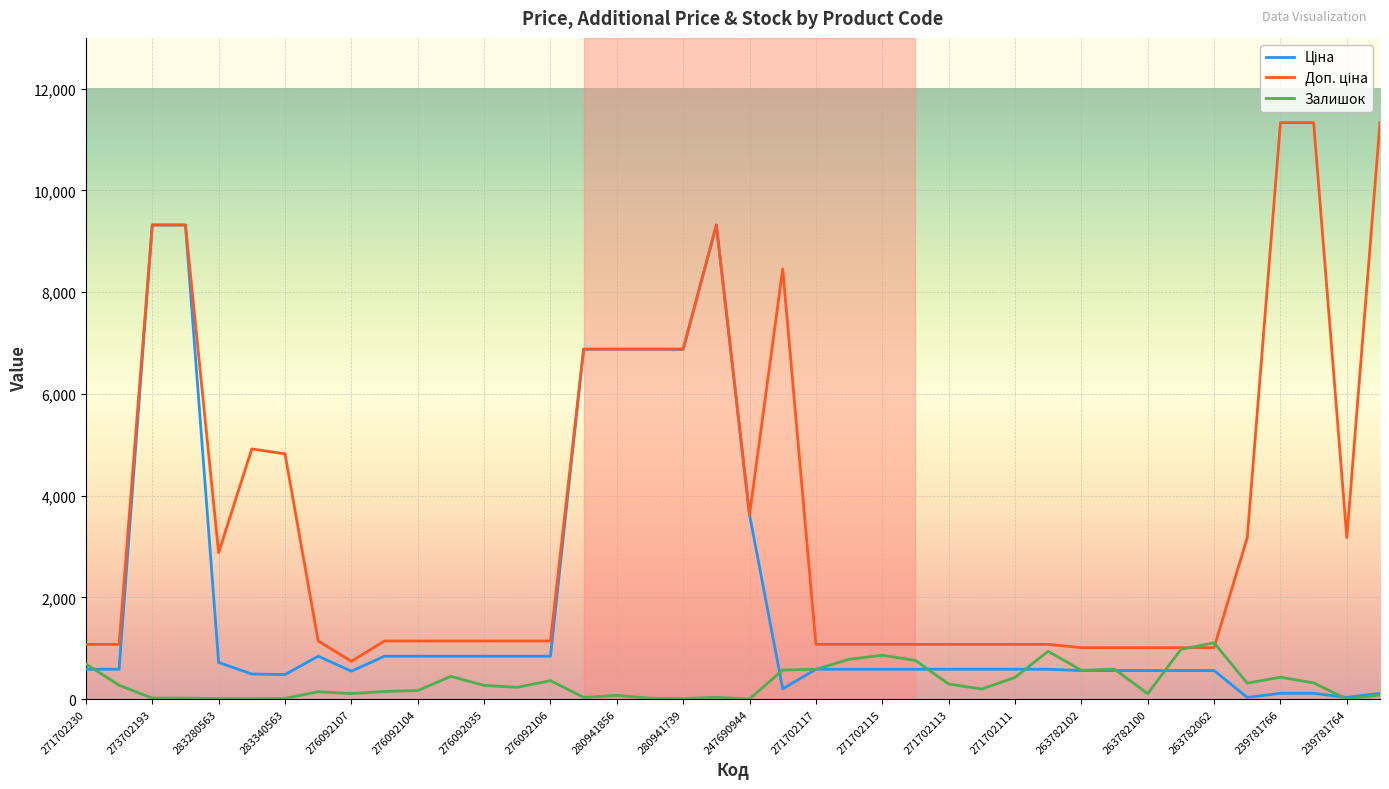

What is the highest value of the Залишок series?

1105.0